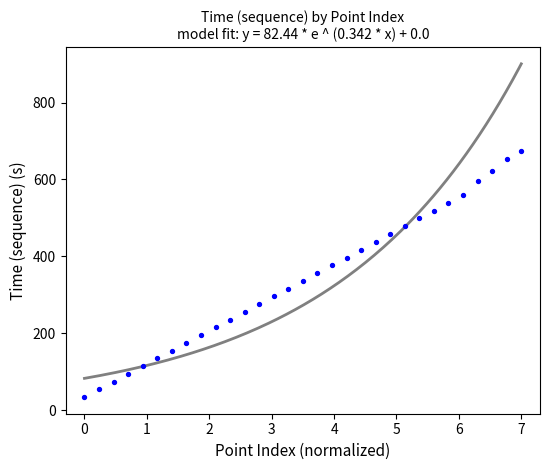

What is the range of X values (max minus min)?

7.0